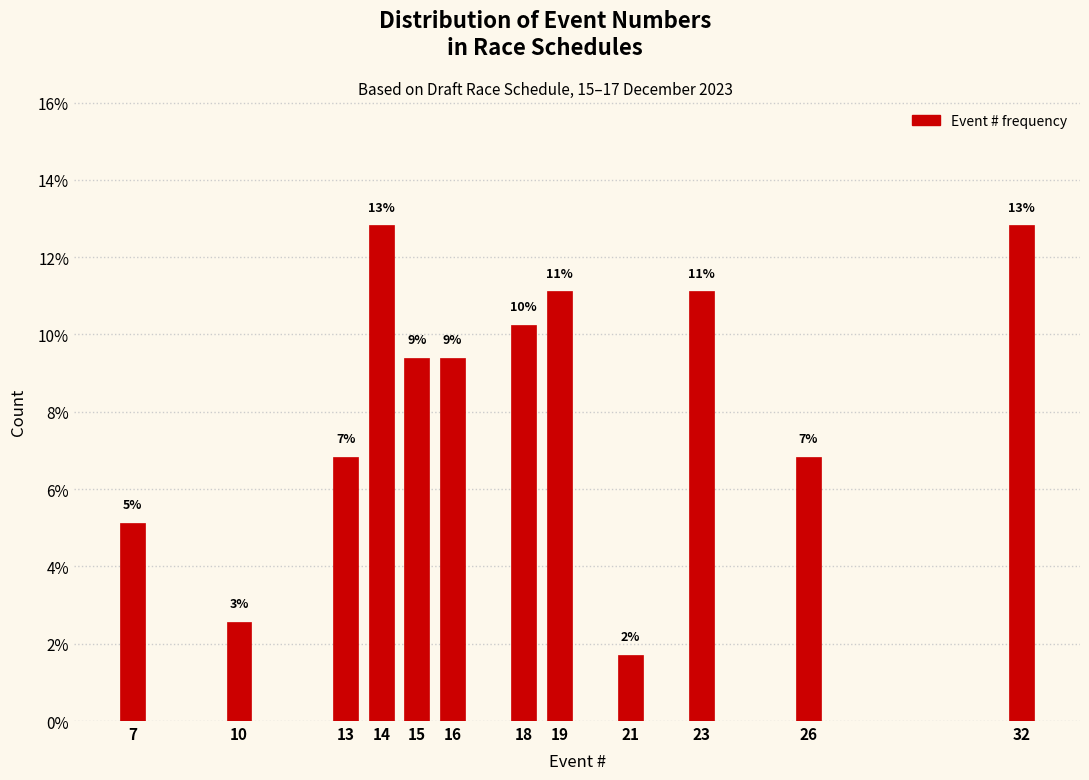

Are the bars horizontal?

No